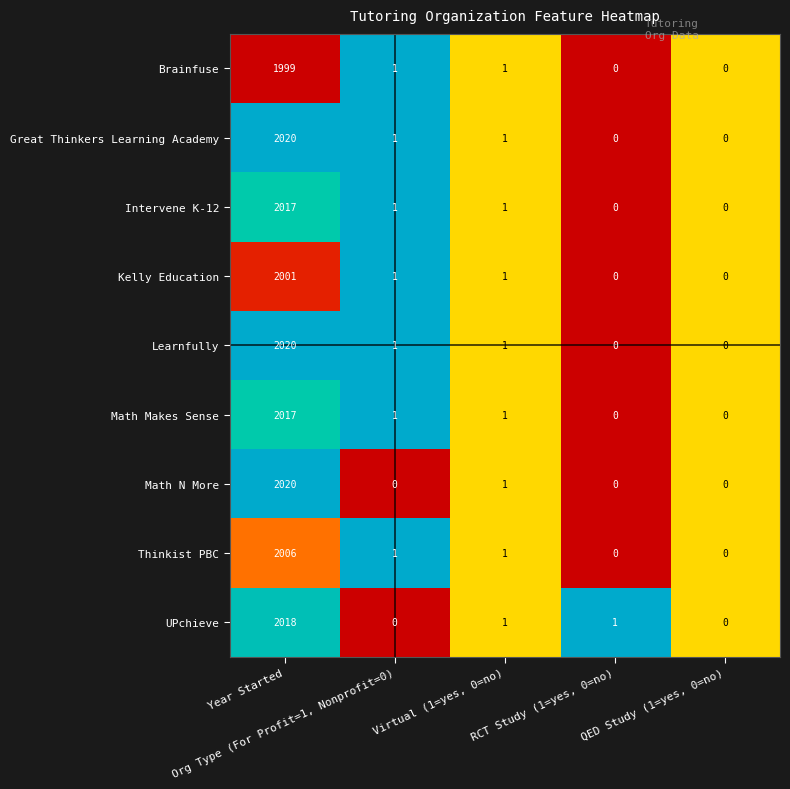

What is the maximum value for Math N More?

2020